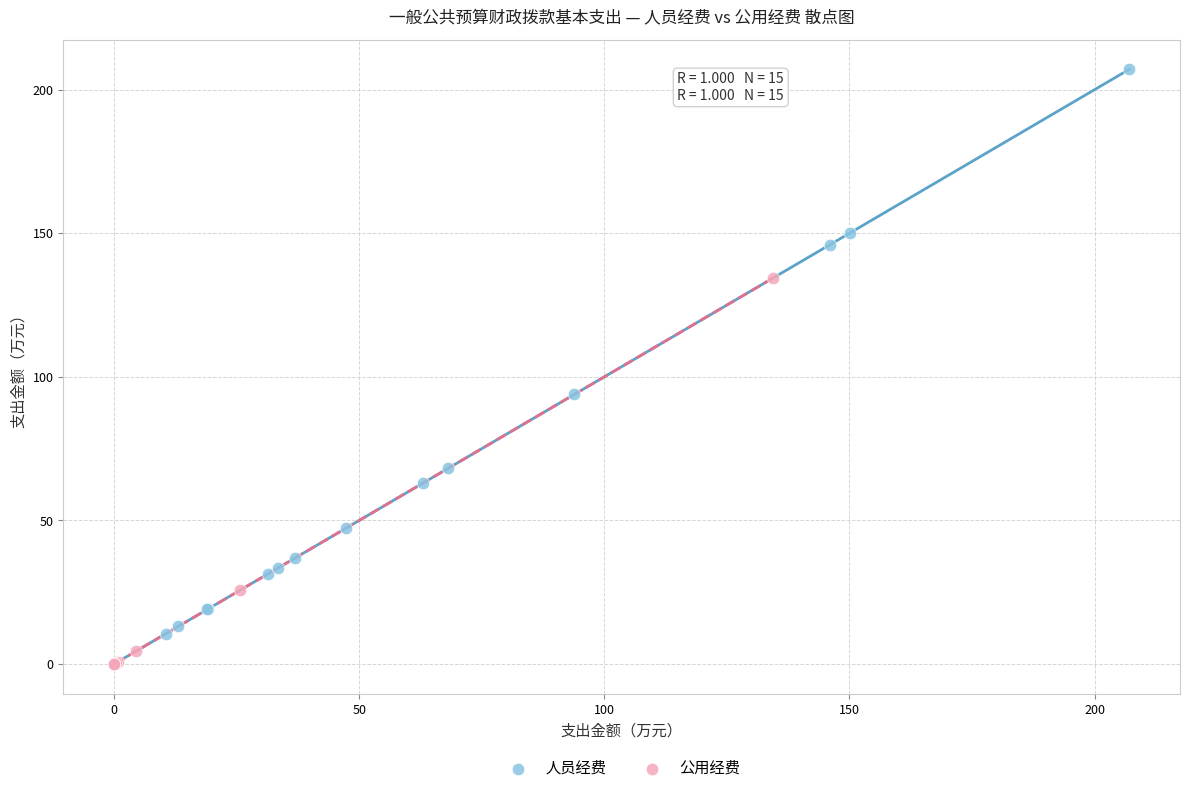

What are all the series names shown in the legend?

人员经费, 公用经费